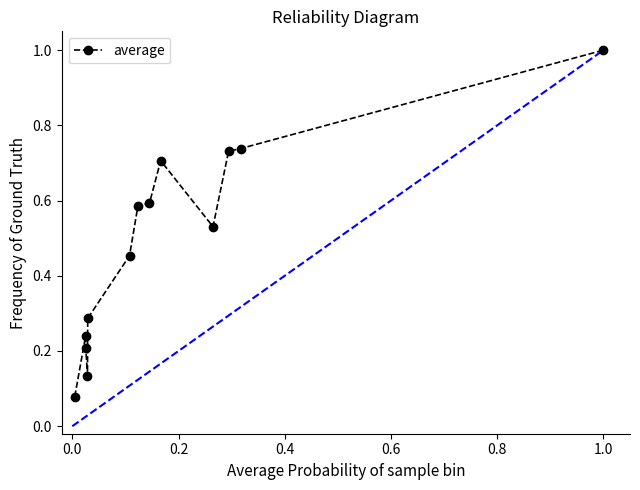

What is the maximum value shown in the chart?

1.0